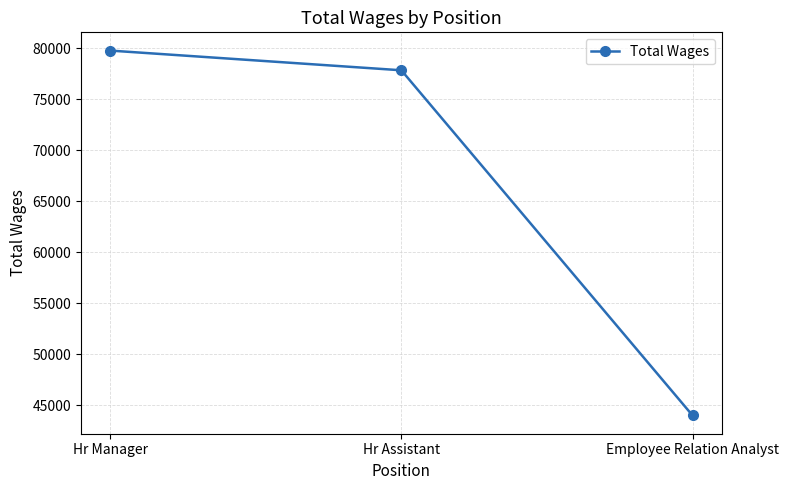

Reading left to right, transcribe all the data shown in this chart.

79749	77818	43993